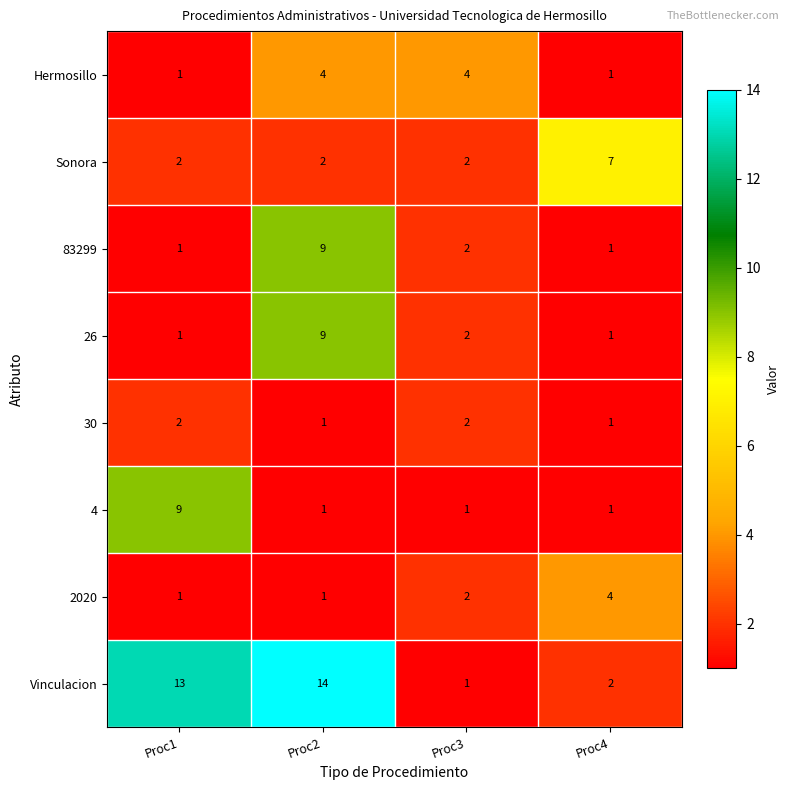

What is the difference between the second highest and minimum values in the Vinculacion series?

12